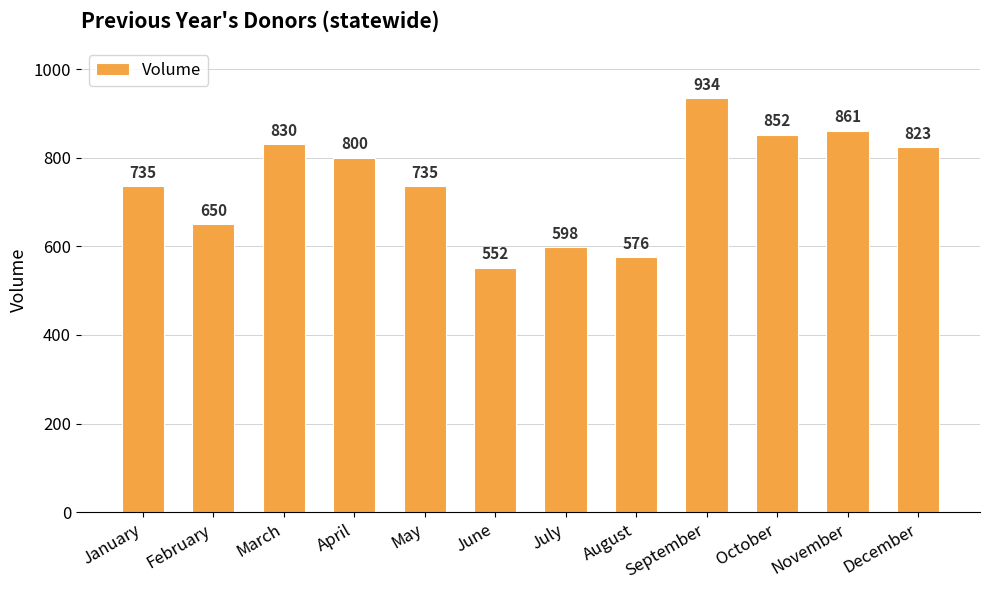

Which label corresponds to the smallest value in the chart?

June